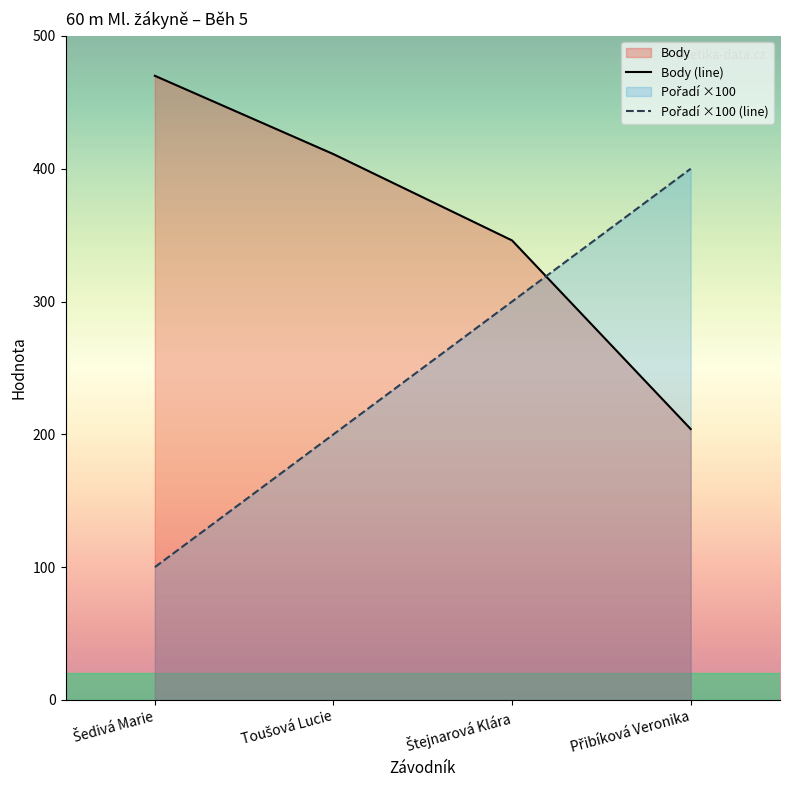

Reading right to left, what are all the values shown in this chart?

Body (line): 204	346	411	470
Pořadí ×100 (line): 400	300	200	100